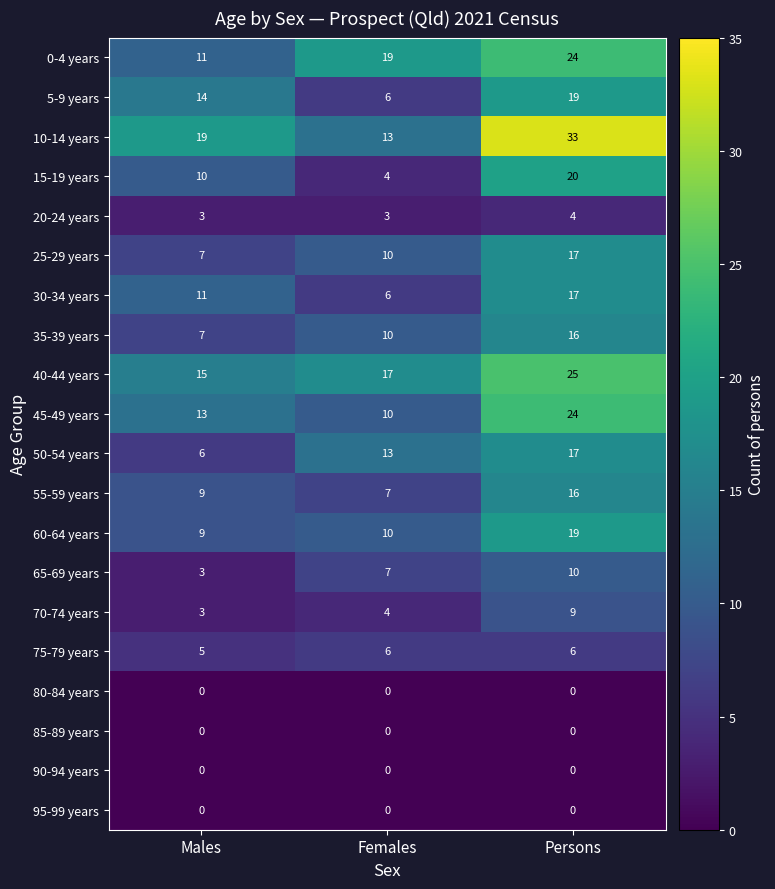

What is the spread (max minus min) of values at Males?

19